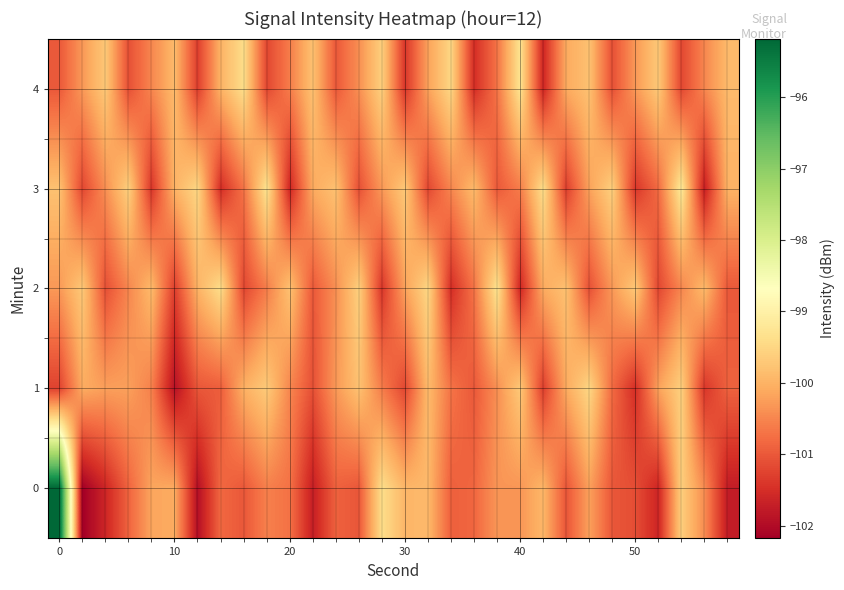

What is the smallest value displayed?

-102.2